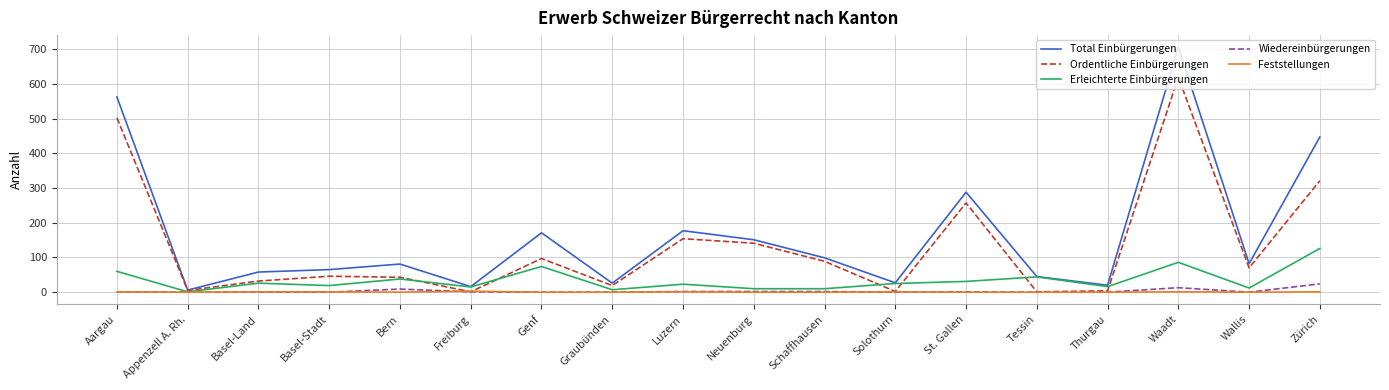

What are all the series names shown in the legend?

Total Einbürgerungen, Ordentliche Einbürgerungen, Erleichterte Einbürgerungen, Wiedereinbürgerungen, Feststellungen